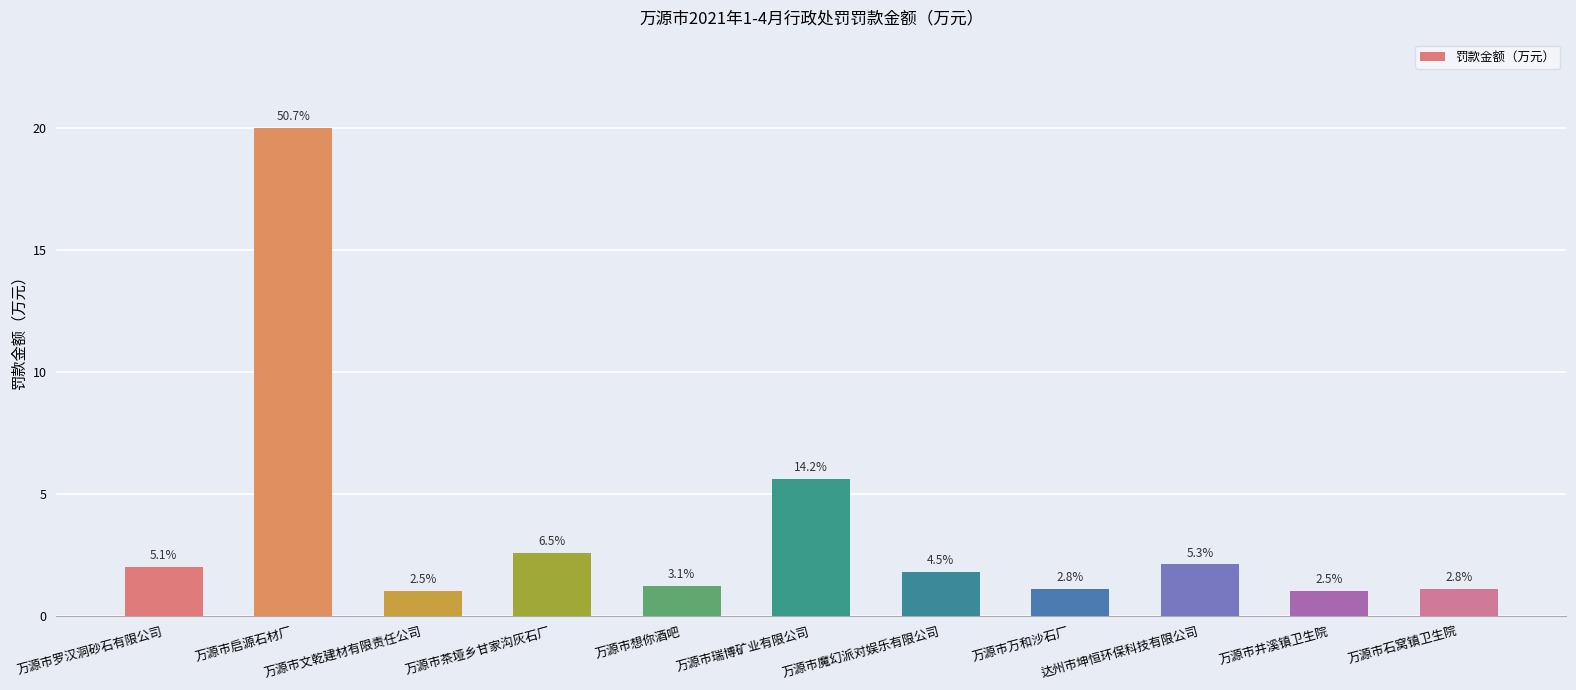

How many bars are there in total?

11